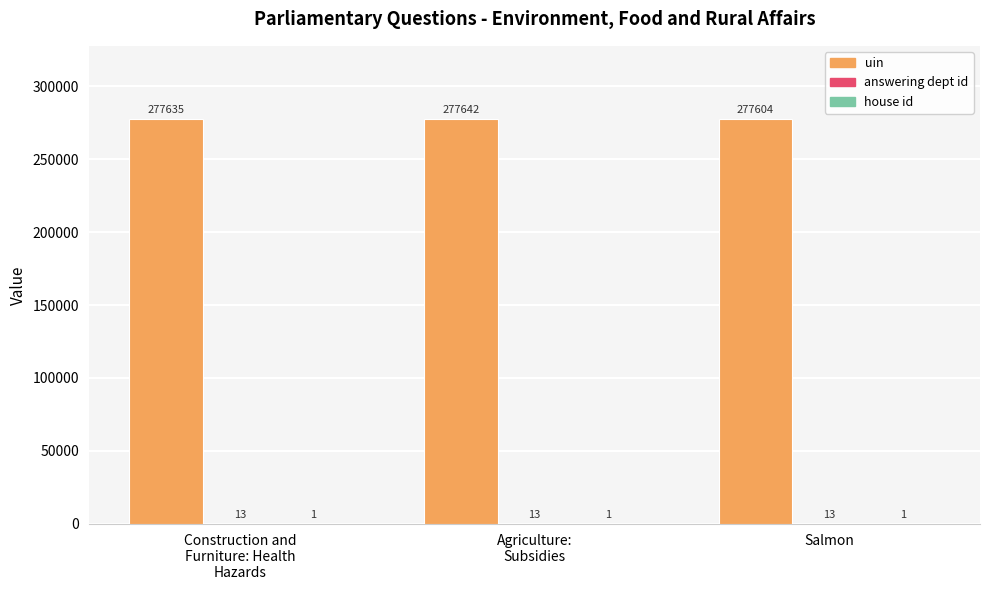

The value of uin at Salmon is 277604. True or false?

True